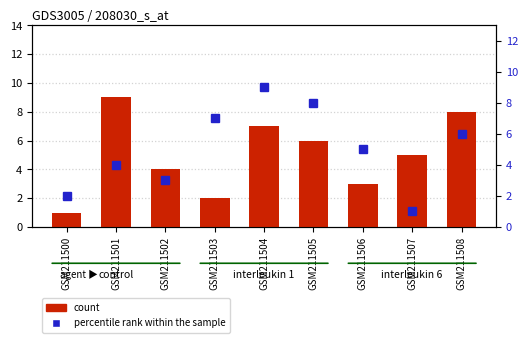

Reading left to right, extract all data points from this chart.

count: 1	9	4	2	7	6	3	5	8
percentile rank within the sample: 2	4	3	7	9	8	5	1	6